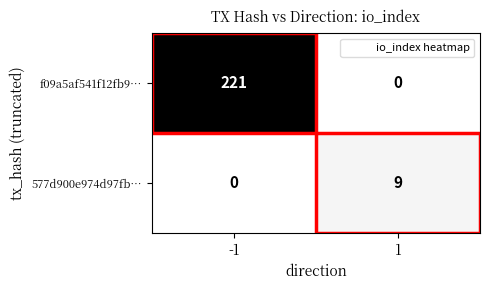

Rank the series at 1 from highest to lowest value.

577d900e974d97fb…, f09a5af541f12fb9…